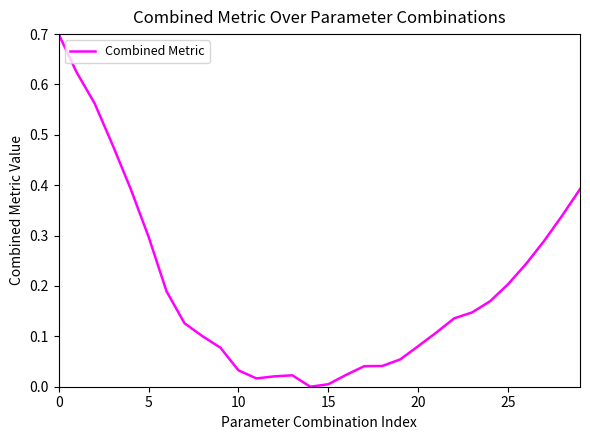

What is the greatest value displayed?

0.7